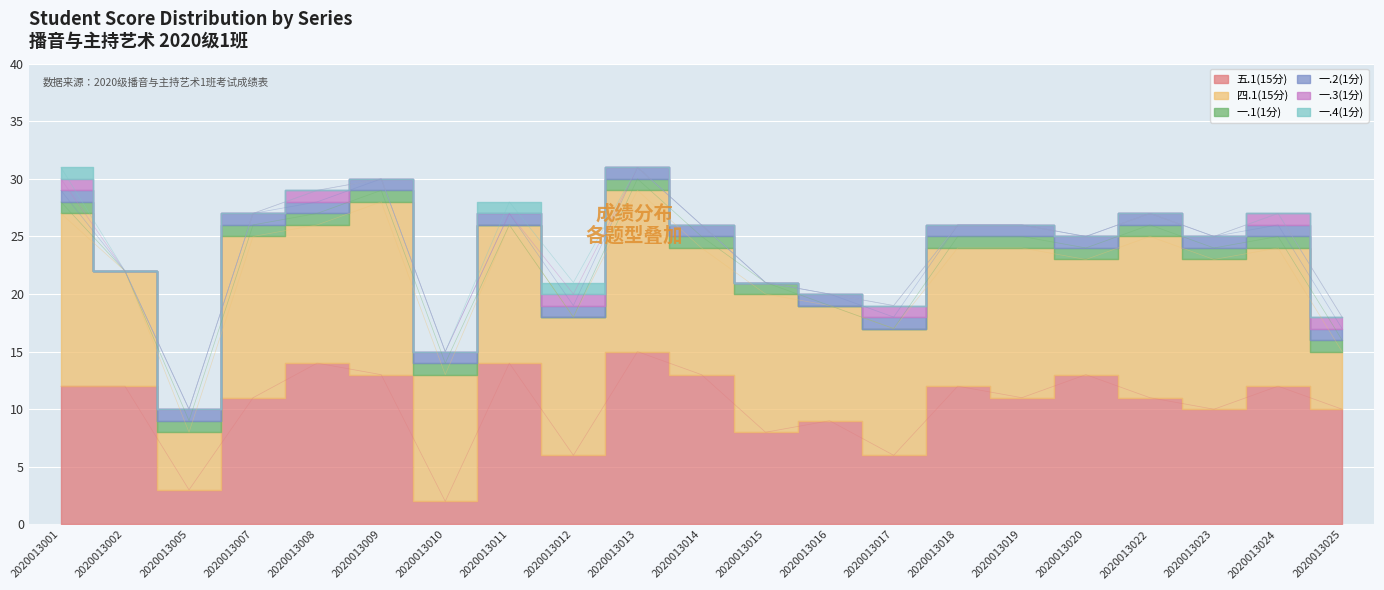

Reading left to right, extract all data points from this chart.

五.1(15分): 2020013001=12	2020013002=12	2020013005=3	2020013007=11	2020013008=14	2020013009=13	2020013010=2	2020013011=14	2020013012=6	2020013013=15	2020013014=13	2020013015=8	2020013016=9	2020013017=6	2020013018=12	2020013019=11	2020013020=13	2020013022=11	2020013023=10	2020013024=12	2020013025=10
四.1(15分): 2020013001=15	2020013002=10	2020013005=5	2020013007=14	2020013008=12	2020013009=15	2020013010=11	2020013011=12	2020013012=12	2020013013=14	2020013014=11	2020013015=12	2020013016=10	2020013017=11	2020013018=12	2020013019=13	2020013020=10	2020013022=14	2020013023=13	2020013024=12	2020013025=5
一.1(1分): 2020013001=1	2020013002=0	2020013005=1	2020013007=1	2020013008=1	2020013009=1	2020013010=1	2020013011=0	2020013012=0	2020013013=1	2020013014=1	2020013015=1	2020013016=0	2020013017=0	2020013018=1	2020013019=1	2020013020=1	2020013022=1	2020013023=1	2020013024=1	2020013025=1
一.2(1分): 2020013001=1	2020013002=0	2020013005=1	2020013007=1	2020013008=1	2020013009=1	2020013010=1	2020013011=1	2020013012=1	2020013013=1	2020013014=1	2020013015=0	2020013016=1	2020013017=1	2020013018=1	2020013019=1	2020013020=1	2020013022=1	2020013023=1	2020013024=1	2020013025=1
一.3(1分): 2020013001=1	2020013002=0	2020013005=0	2020013007=0	2020013008=1	2020013009=0	2020013010=0	2020013011=0	2020013012=1	2020013013=0	2020013014=0	2020013015=0	2020013016=0	2020013017=1	2020013018=0	2020013019=0	2020013020=0	2020013022=0	2020013023=0	2020013024=1	2020013025=1
一.4(1分): 2020013001=1	2020013002=0	2020013005=0	2020013007=0	2020013008=0	2020013009=0	2020013010=0	2020013011=1	2020013012=1	2020013013=0	2020013014=0	2020013015=0	2020013016=0	2020013017=0	2020013018=0	2020013019=0	2020013020=0	2020013022=0	2020013023=0	2020013024=0	2020013025=0